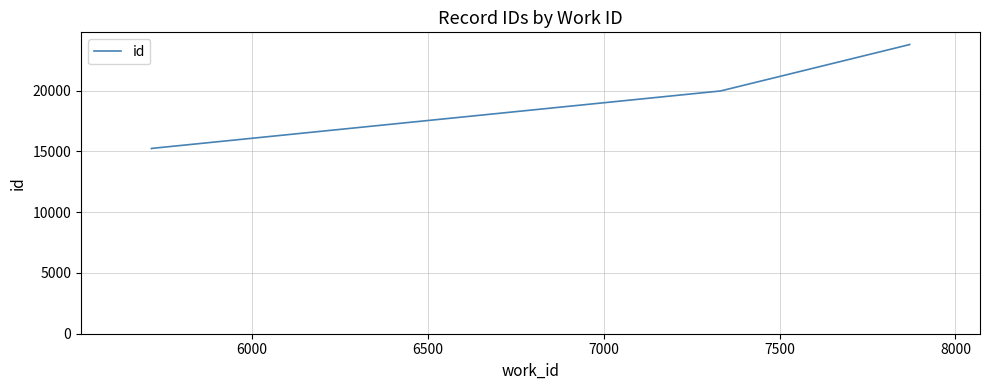

The value at 7500 is 40121. True or false?

False